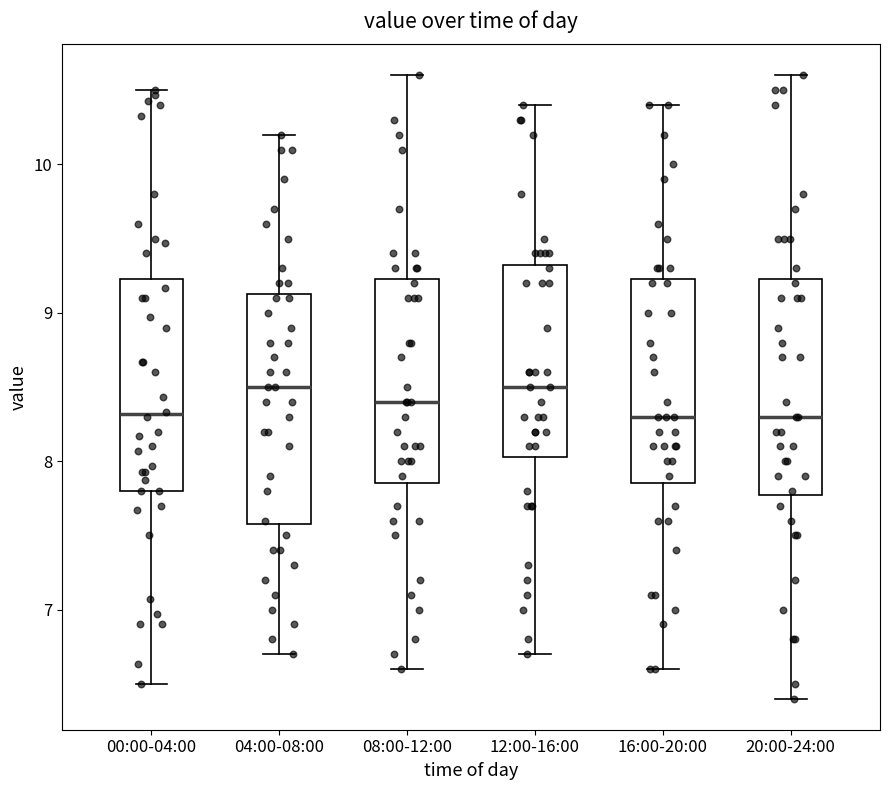

Reading left to right, read every box against the y-axis: the position of its median line, the range the box covers, and the ends of its whiskers. The values are not printed on the chart, so give them approximately, as read against the axis.

00:00-04:00: median 8.3, box 7.8 to 9.2, whiskers 6.5 to 10.5
04:00-08:00: median 8.5, box 7.6 to 9.1, whiskers 6.7 to 10.2
08:00-12:00: median 8.4, box 7.9 to 9.2, whiskers 6.6 to 10.6
12:00-16:00: median 8.5, box 8.0 to 9.3, whiskers 6.7 to 10.4
16:00-20:00: median 8.3, box 7.9 to 9.2, whiskers 6.6 to 10.4
20:00-24:00: median 8.3, box 7.8 to 9.2, whiskers 6.4 to 10.6